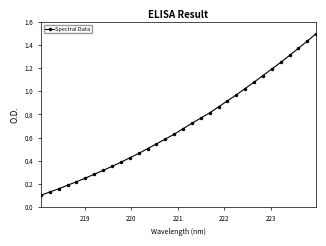

What is the greatest value displayed?

1.5